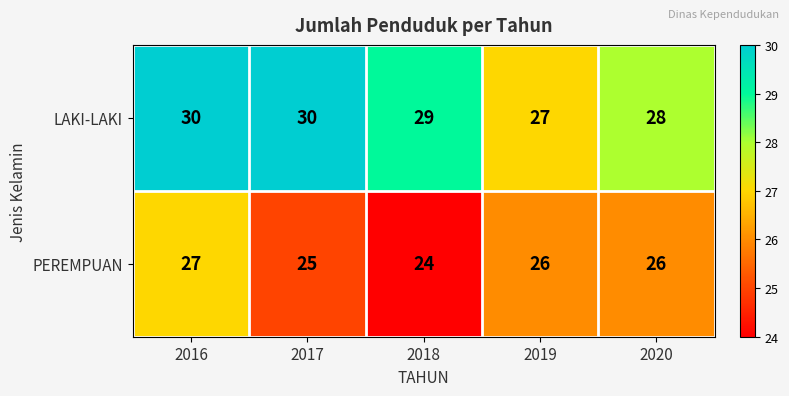

Count the PEREMPUAN values in the range 25 to 26.

3